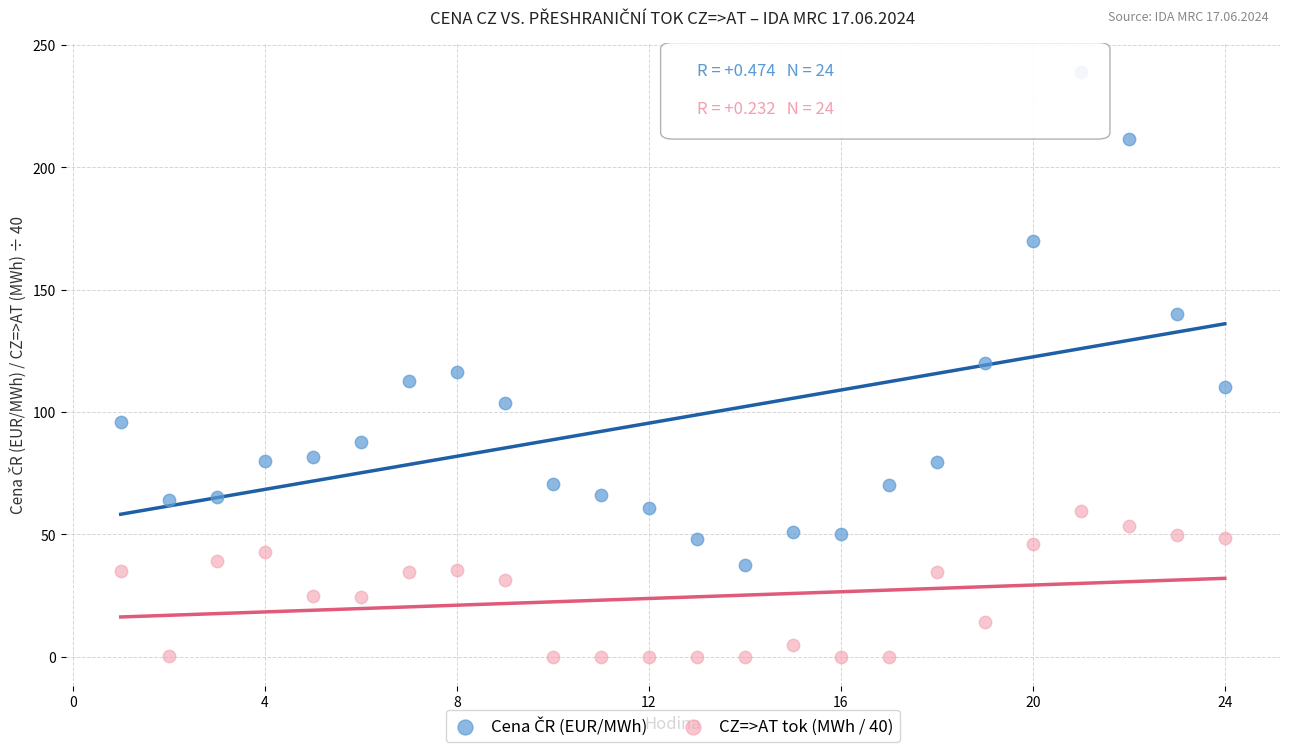

Across all data points, what is the range of X values (max minus min)?

23.0